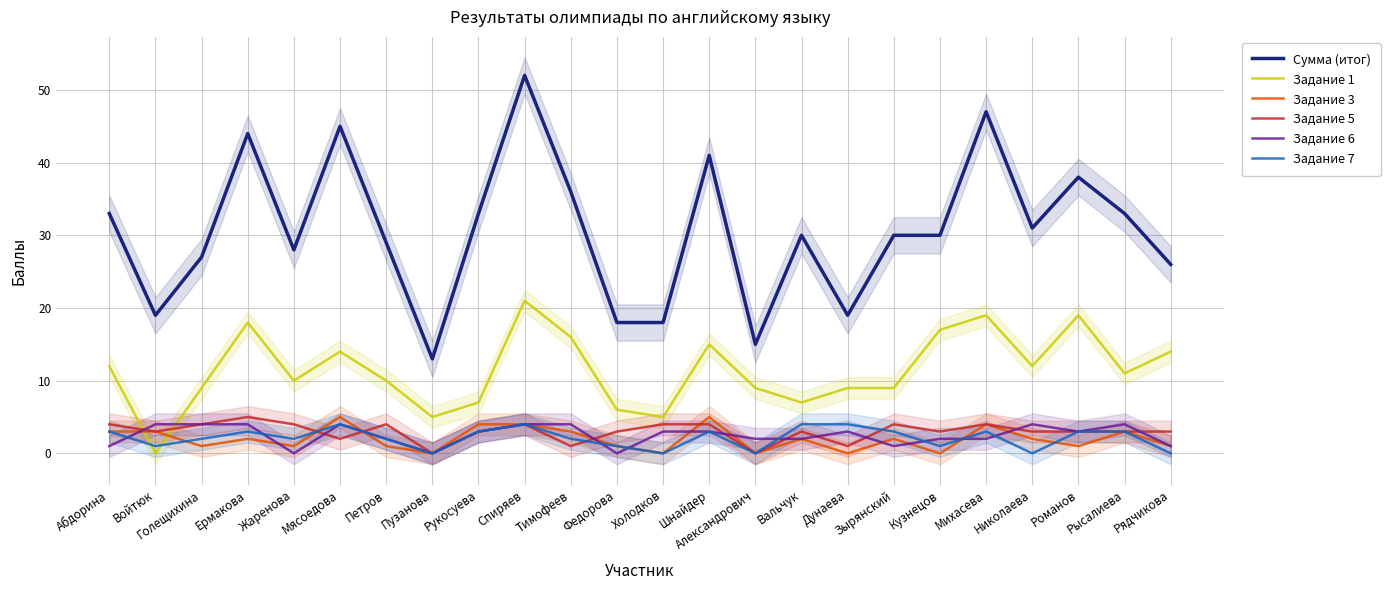

How many interior local peaks does the Задание 3 series have?

7